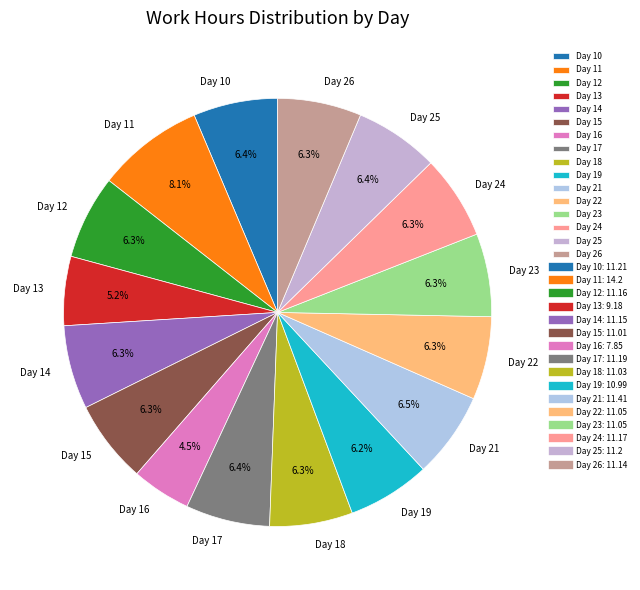

What portion of the pie excludes Day 18?

93.7%